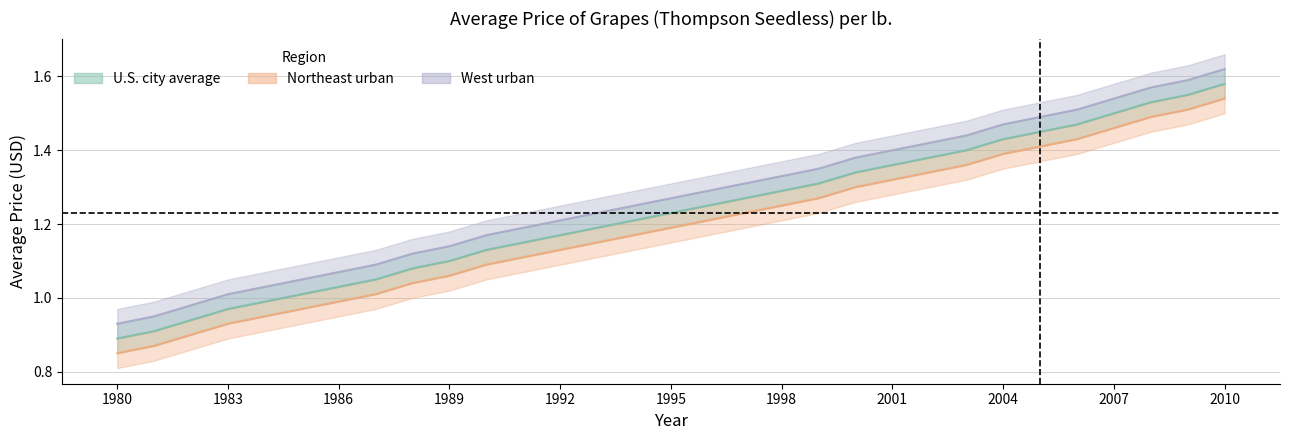

Count the number of data series in this chart.

3